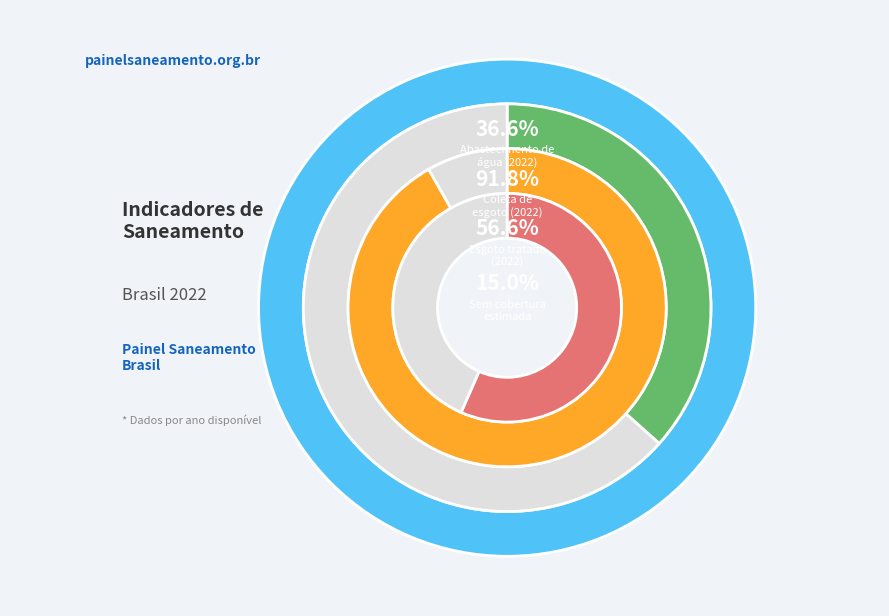

Is it true that 2021 is 3% of the pie?

False